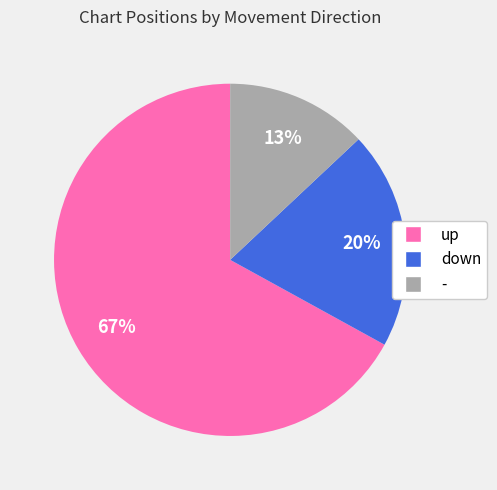

Is it true that - is 1% of the pie?

False